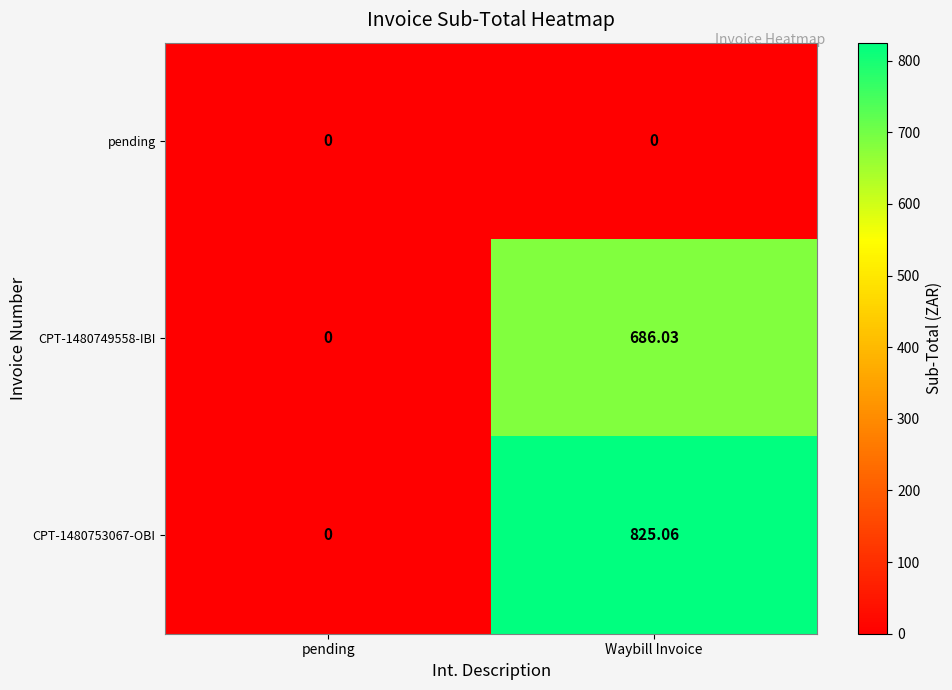

At which category does the chart reach its peak across all series?

Waybill Invoice